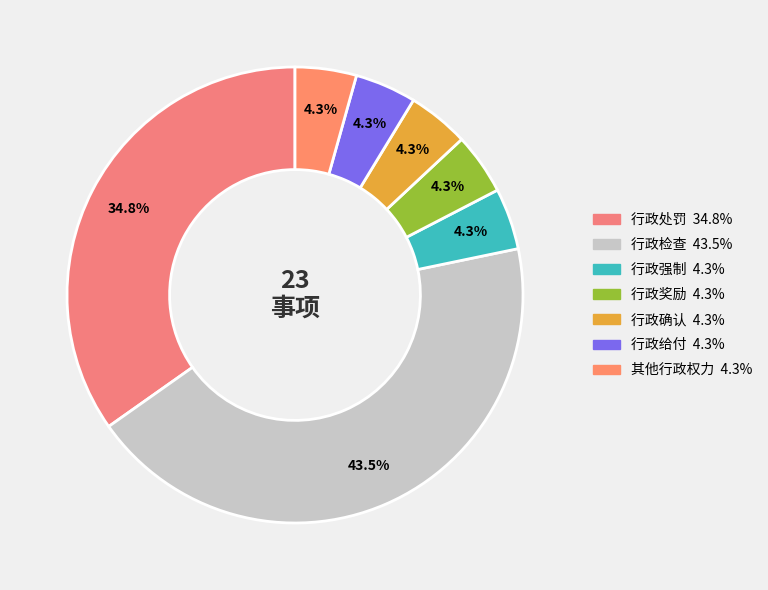

To the nearest percent, what percentage of the pie is 行政给付?

4%